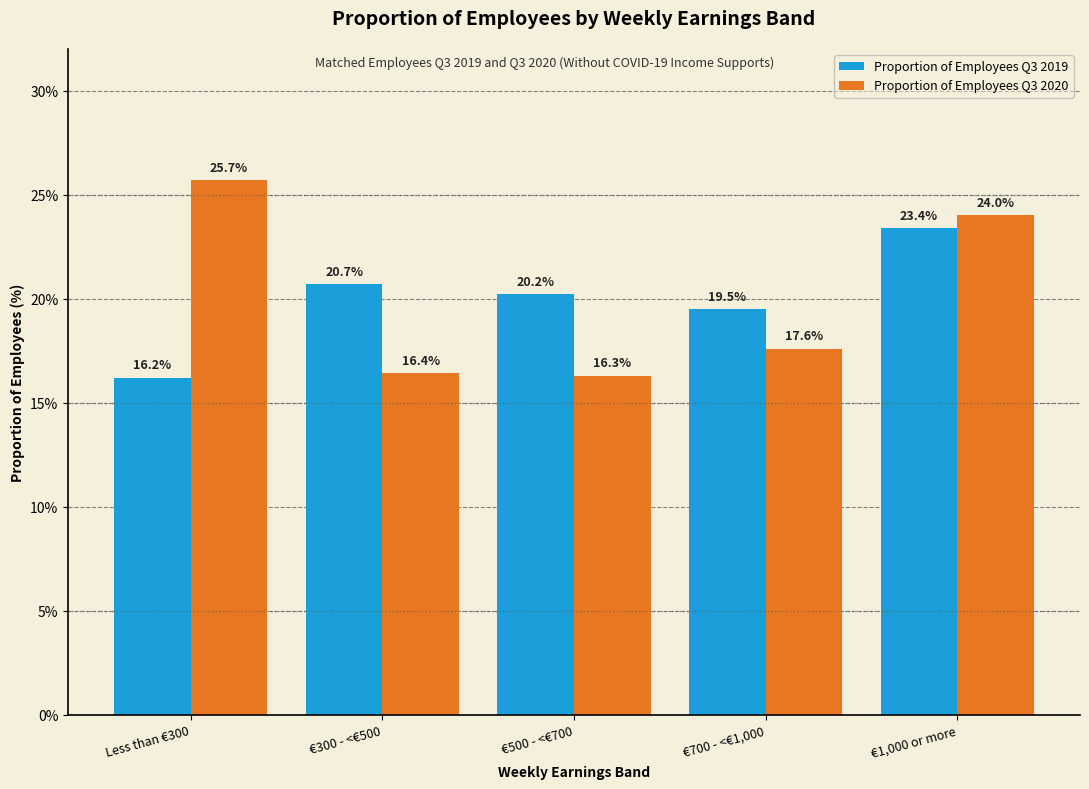

Reading left to right, extract all data points from this chart.

Proportion of Employees Q3 2019: 16.2	20.7	20.2	19.5	23.4
Proportion of Employees Q3 2020: 25.7	16.4	16.3	17.6	24.0